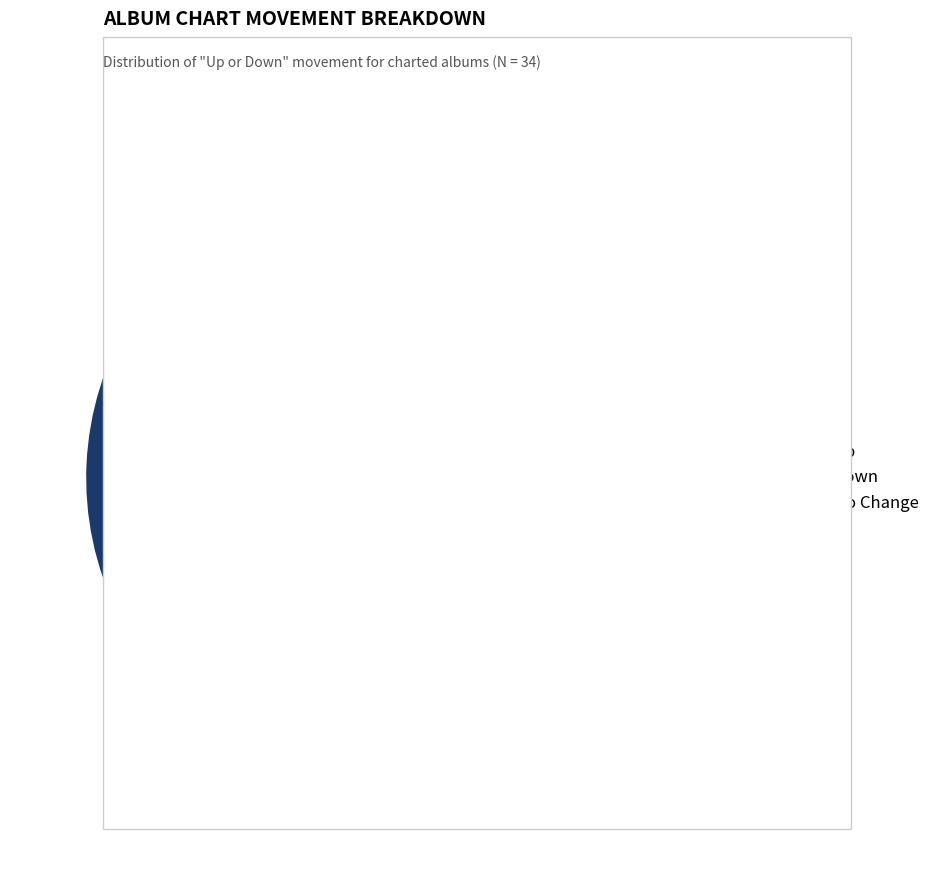

Is there a majority slice in this chart?

Yes